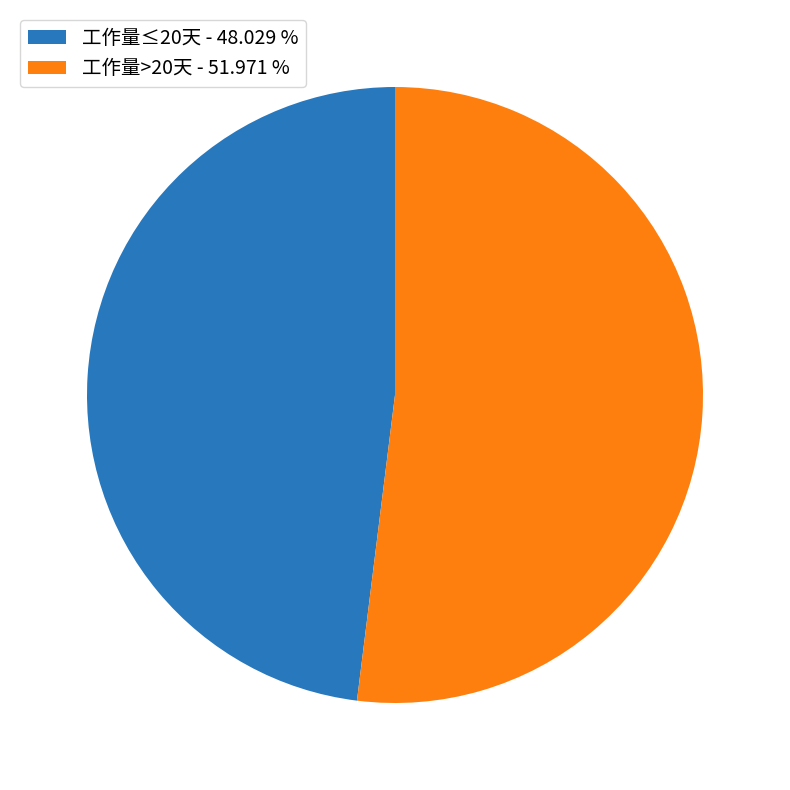

What is the smallest slice in the pie chart?

工作量≤20天 - 48.029 %